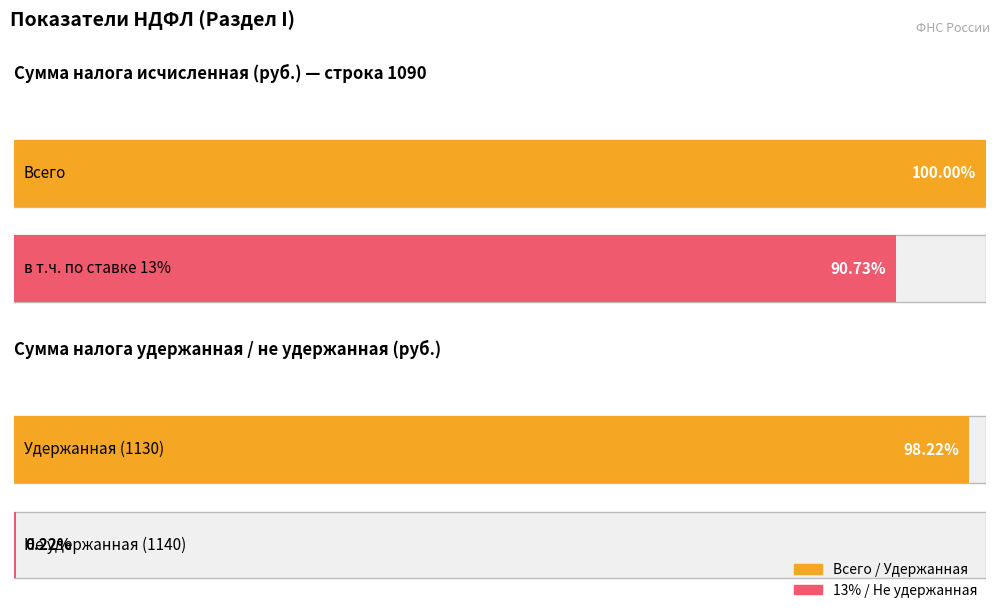

At which label does Сумма налога исчисленная first exceed 4241171497?

Всего